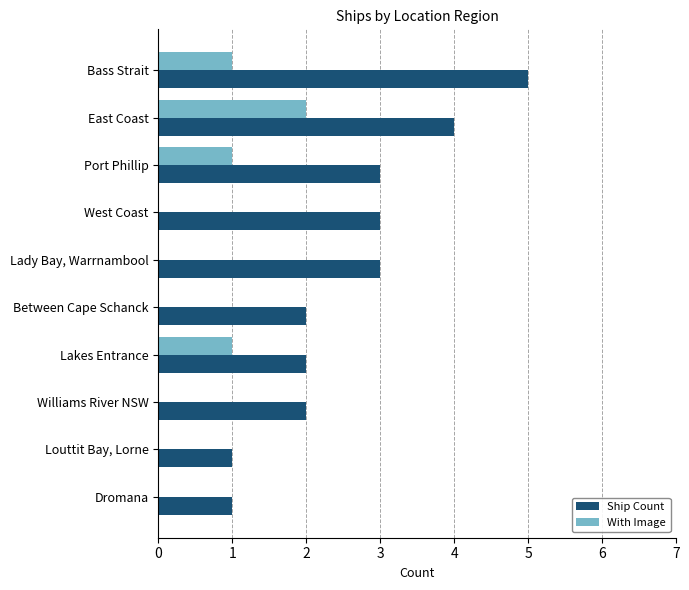

What is the highest value of the Ship Count series?

5